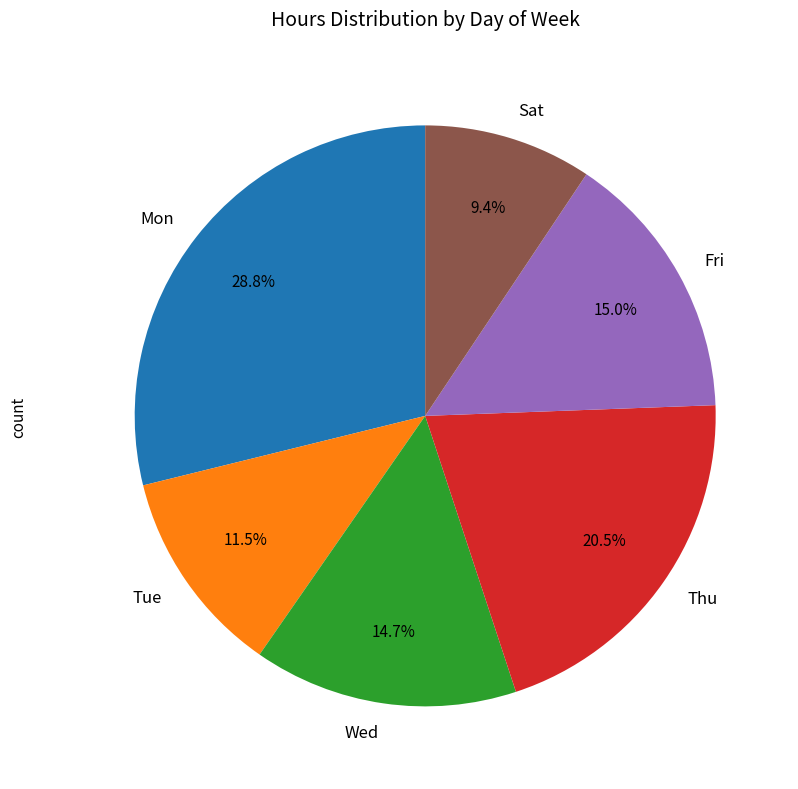

Is there a majority slice in this chart?

No